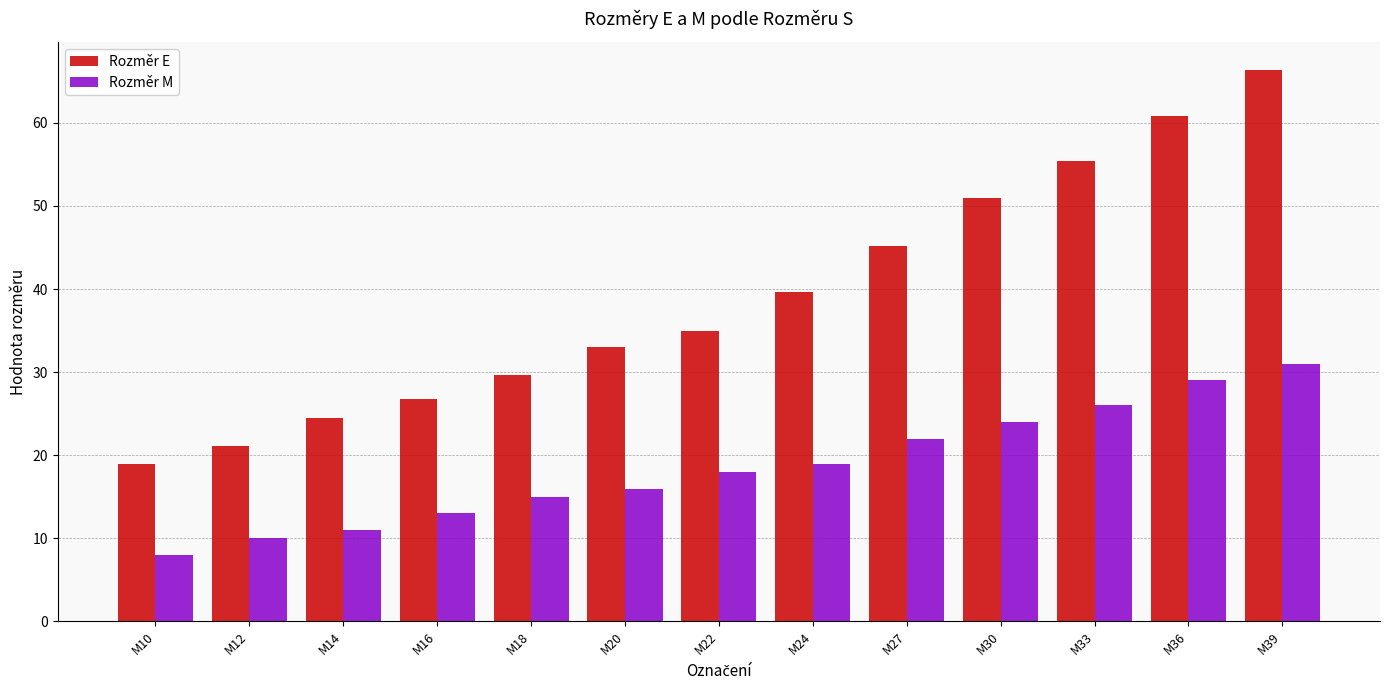

Does the chart contain any negative values?

No